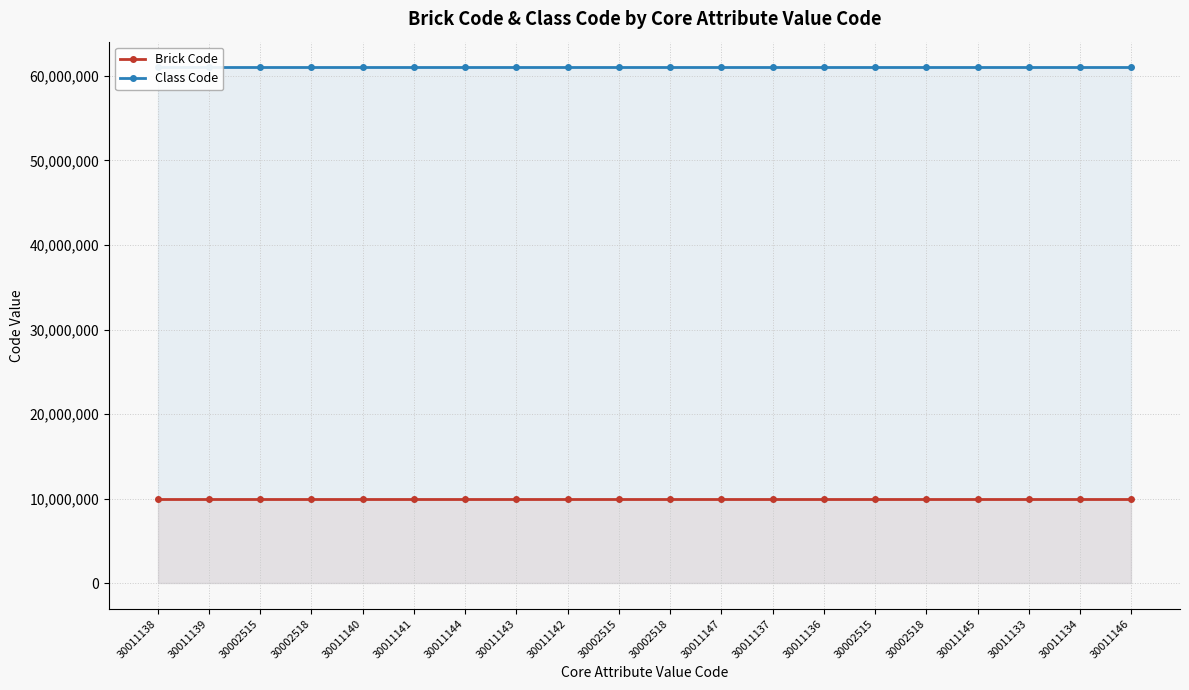

Where is Brick Code nearest to the value 10004120?

30011140